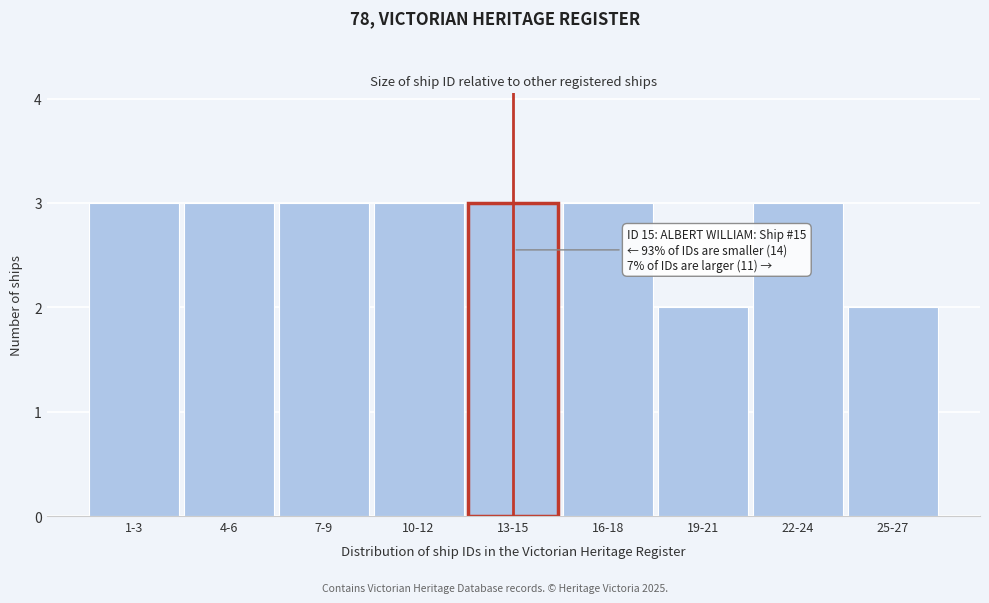

Reading left to right, extract all data points from this chart.

3	3	3	3	3	3	2	3	2